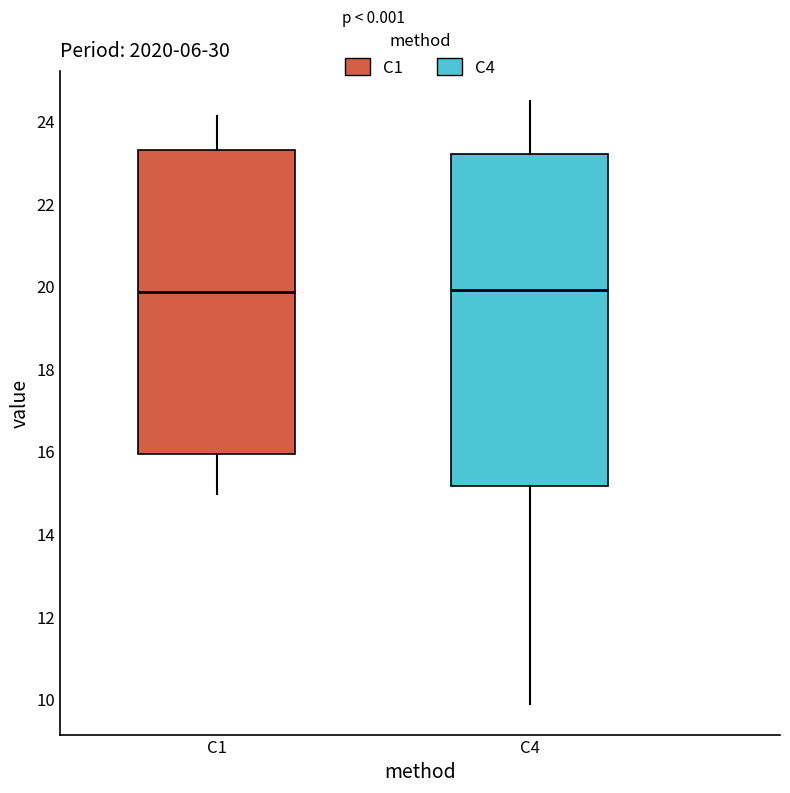

Reading left to right, read every box against the y-axis: the position of its median line, the range the box covers, and the ends of its whiskers. The values are not printed on the chart, so give them approximately, as read against the axis.

C1: median 19.8, box 16.0 to 23.4, whiskers 15.0 to 24.2
C4: median 20.0, box 15.2 to 23.2, whiskers 9.8 to 24.4